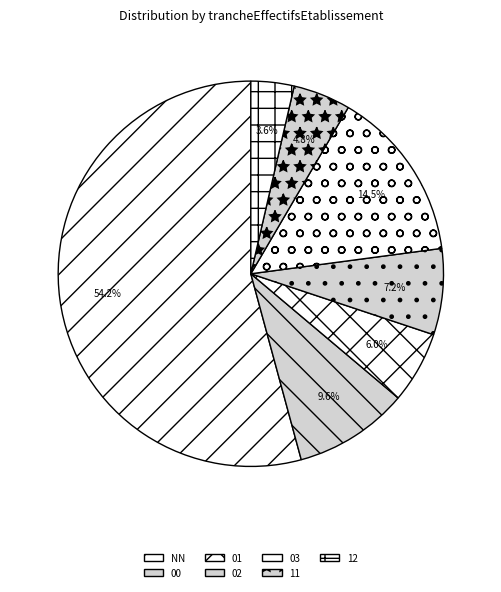

Count the number of slices in the pie.

7